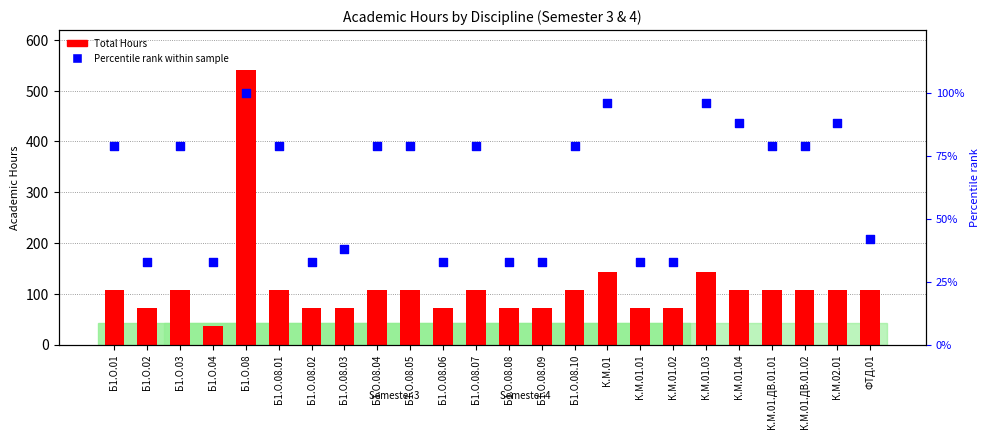

Which series has the largest total across all categories?

Total Hours